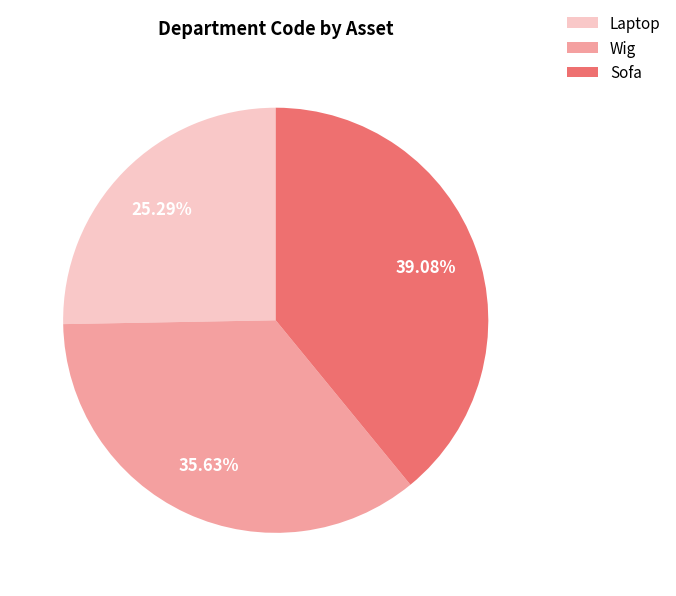

Between Laptop and Sofa, which is larger?

Sofa